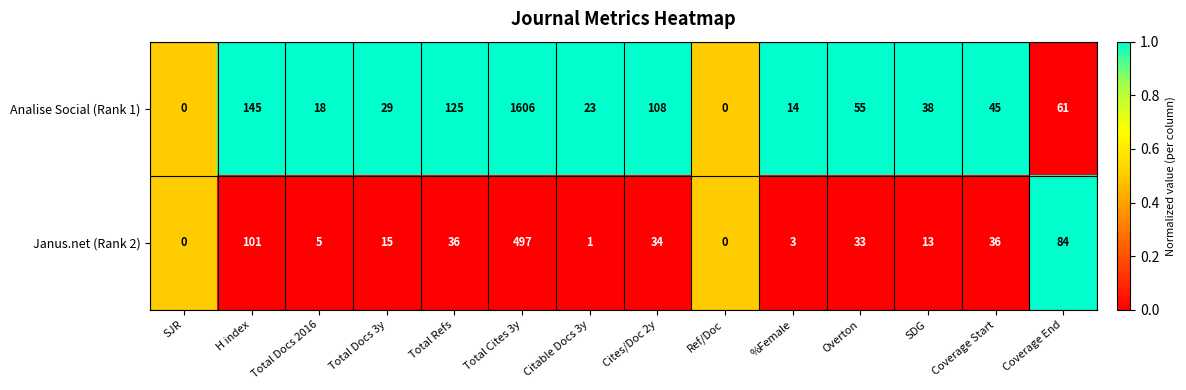

What is the sum of the Analise Social (Rank 1) values at H index and Total Docs 3y?

174